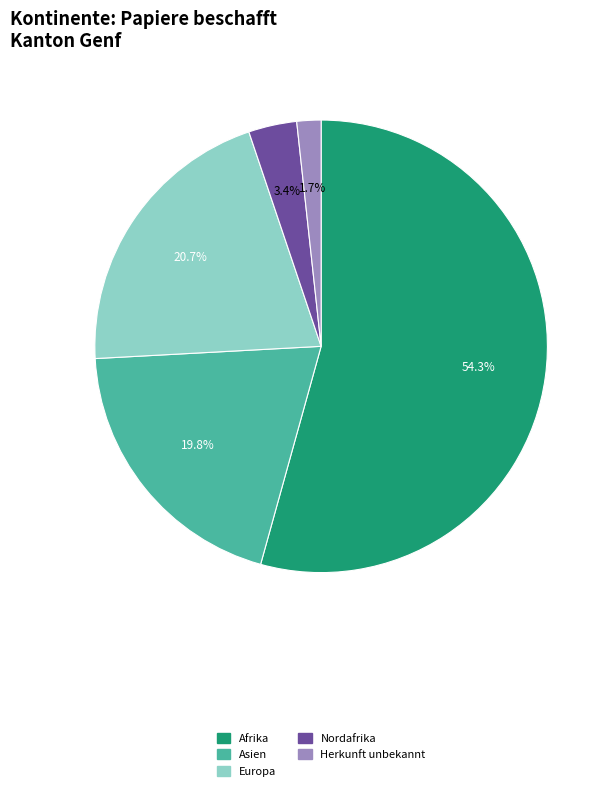

Does any single category account for the majority?

Yes